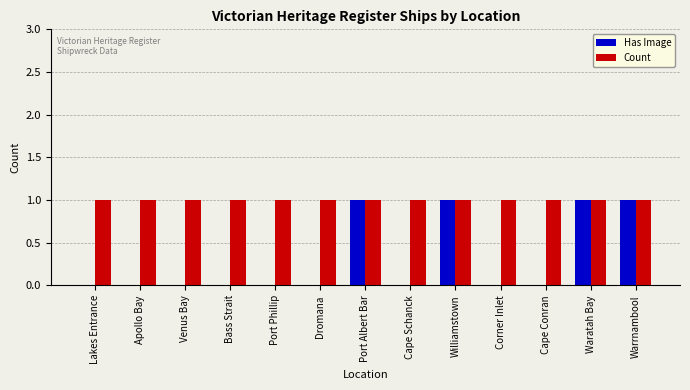

What are all the series names shown in the legend?

Has Image, Count